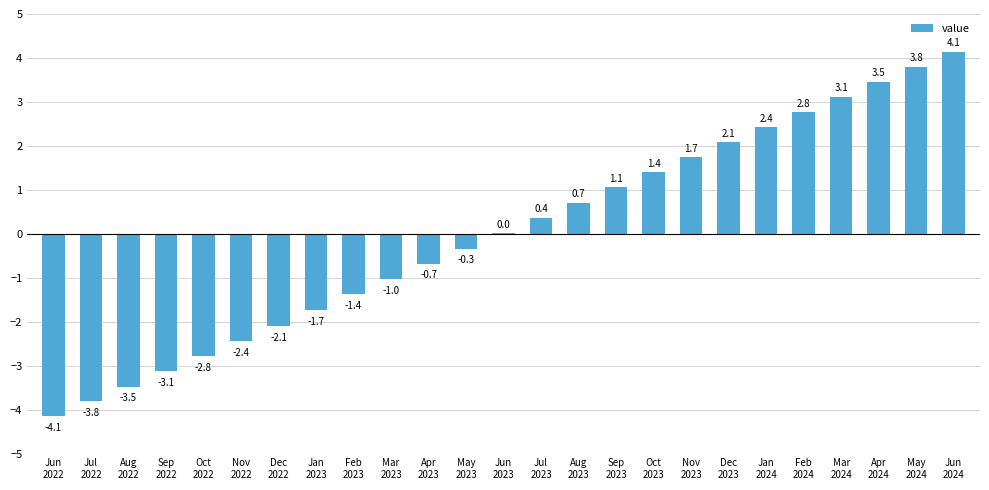

Between Jul
2022 and Feb
2023, which is larger?

Feb
2023